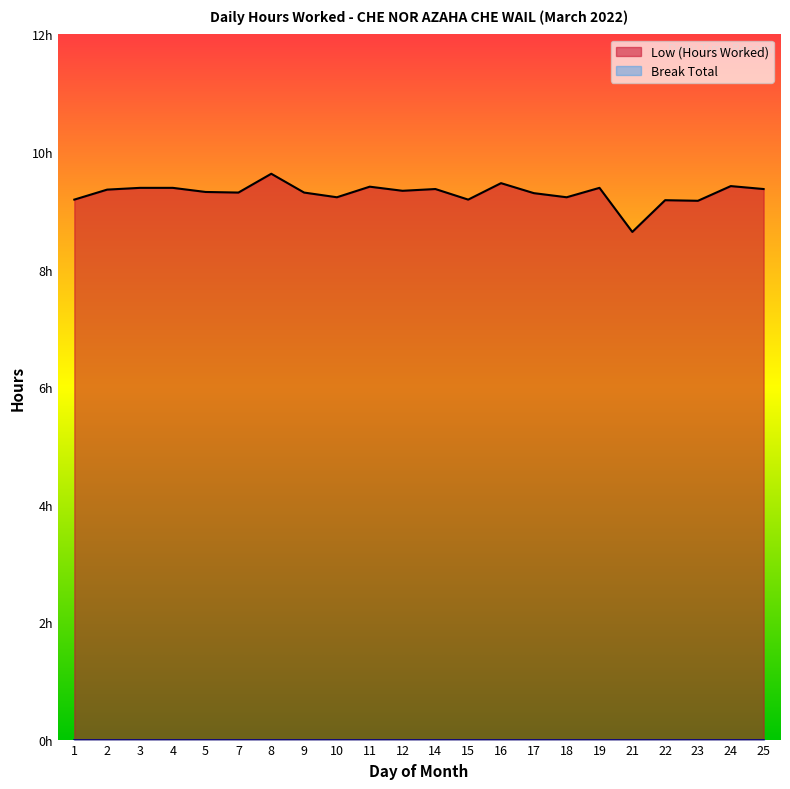

How many interior local peaks (higher than both neighbors) does the data have?

7